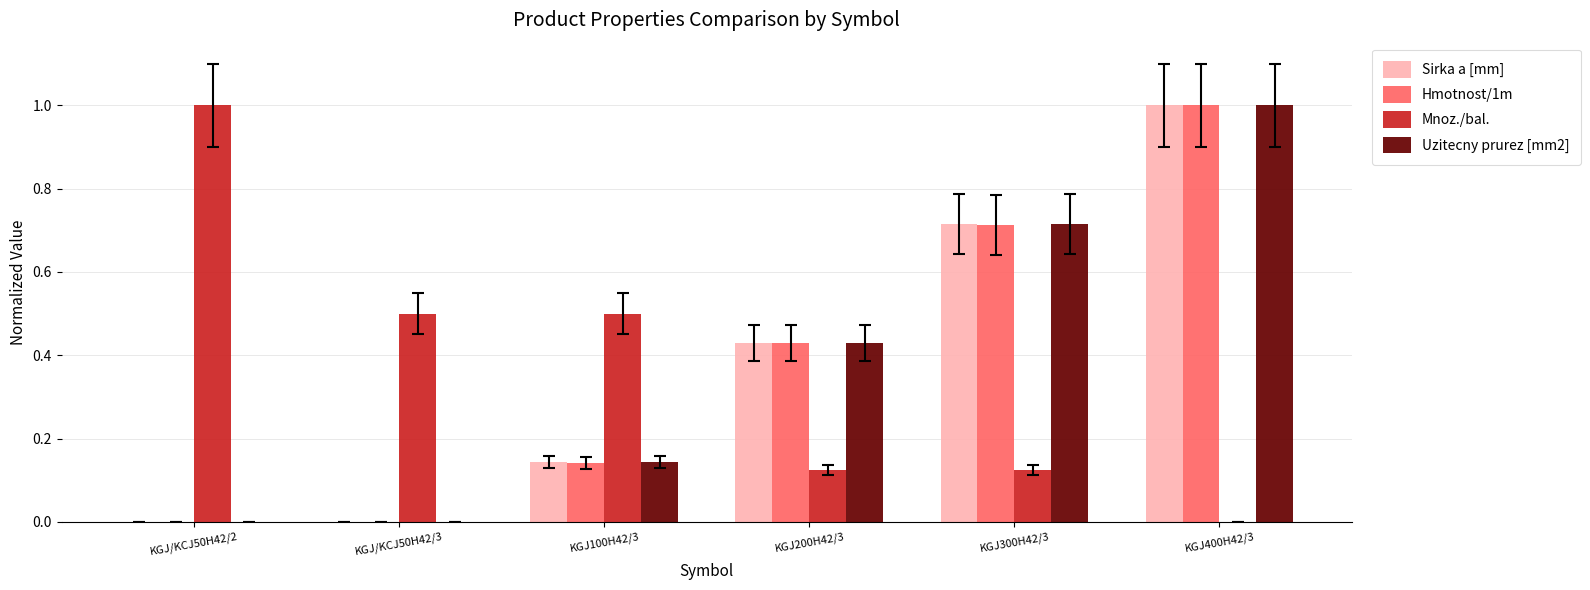

What is the maximum value for Mnoz./bal.?

1.0